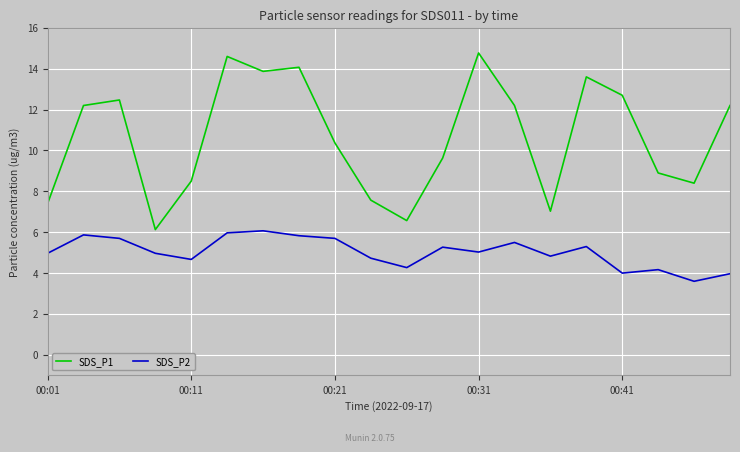

Which series has the largest range (max minus min)?

SDS_P1